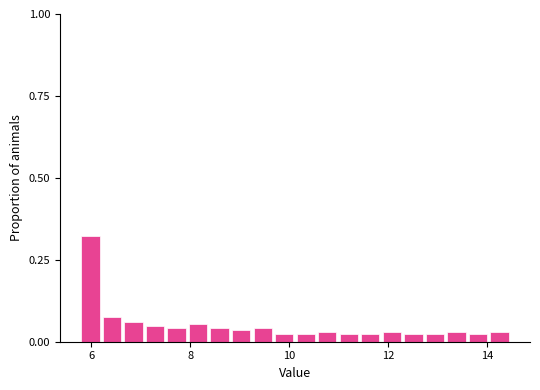

Read against the x-axis, roughly where is the centre of the tallest bar?

6.0